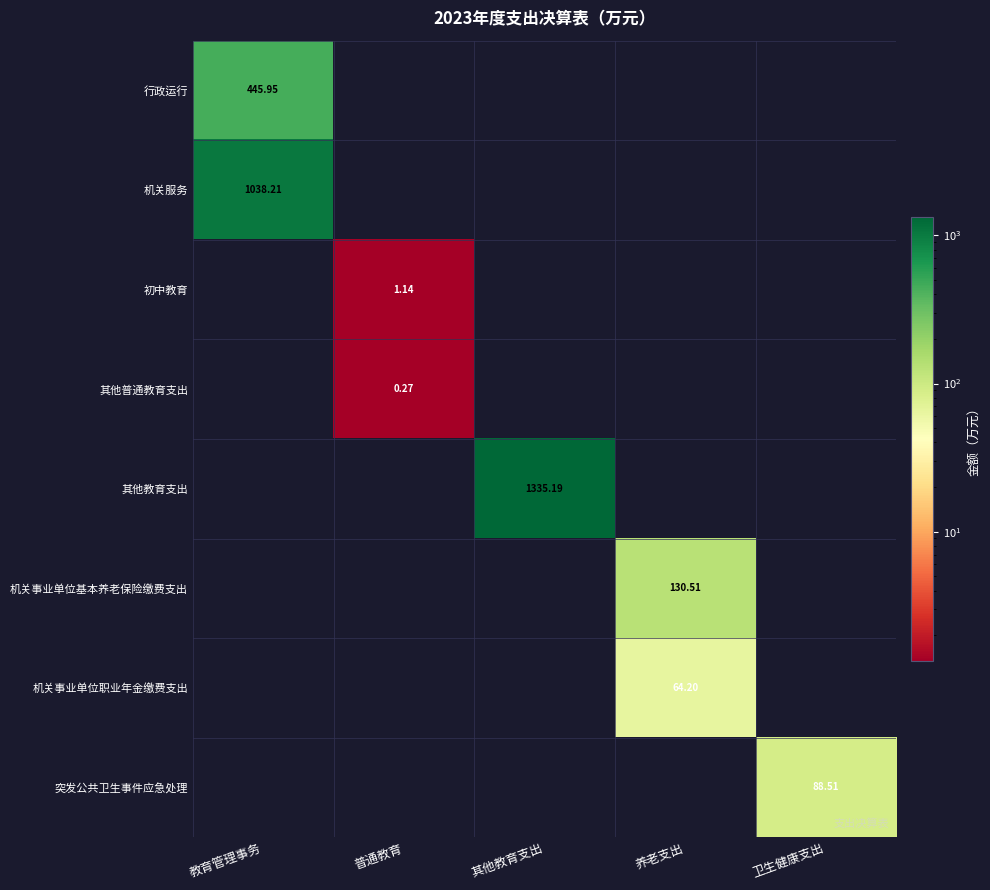

At how many categories does at least one series exceed 910?

2